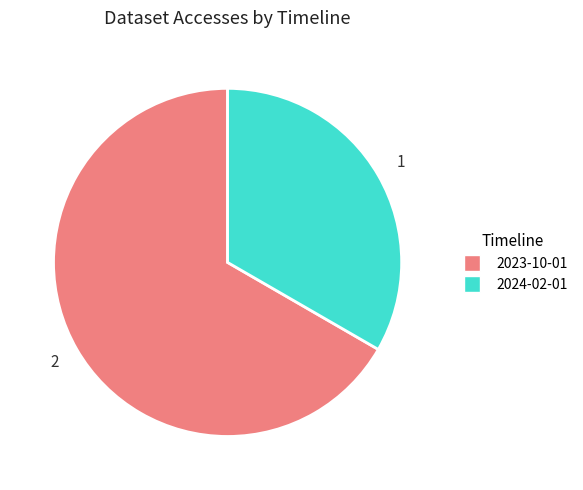

Which category accounts for the majority?

2023-10-01